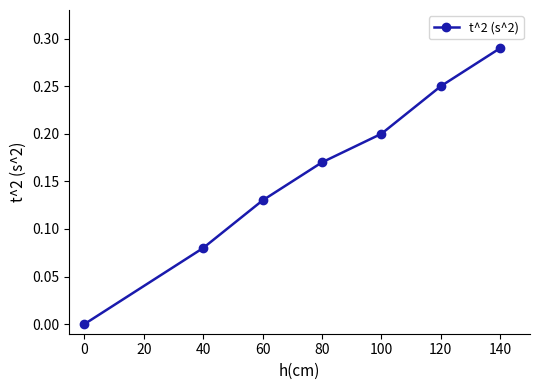

The value at 60 is 0.2. True or false?

False